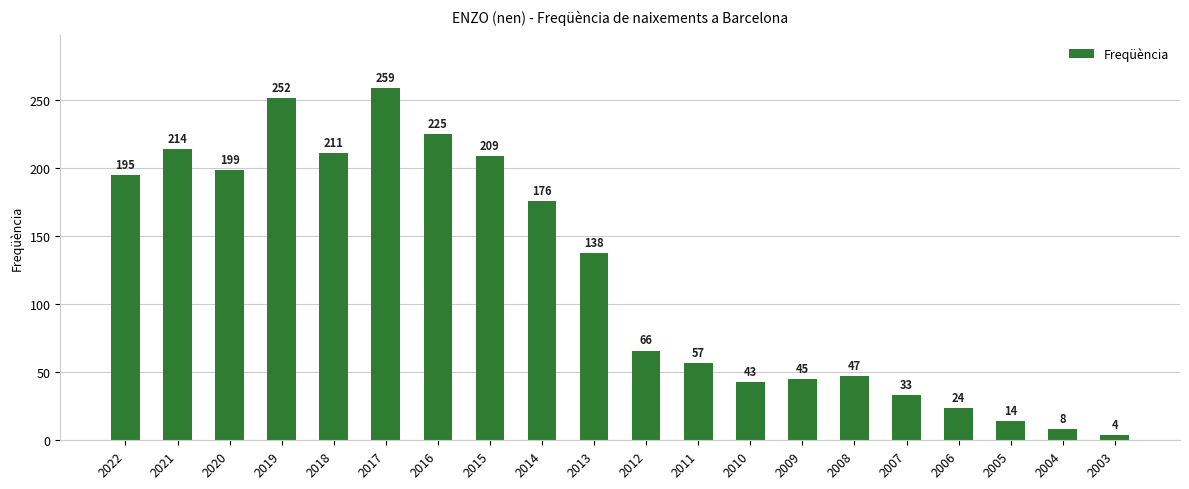

What is the value of the 17th bar from the left?

24